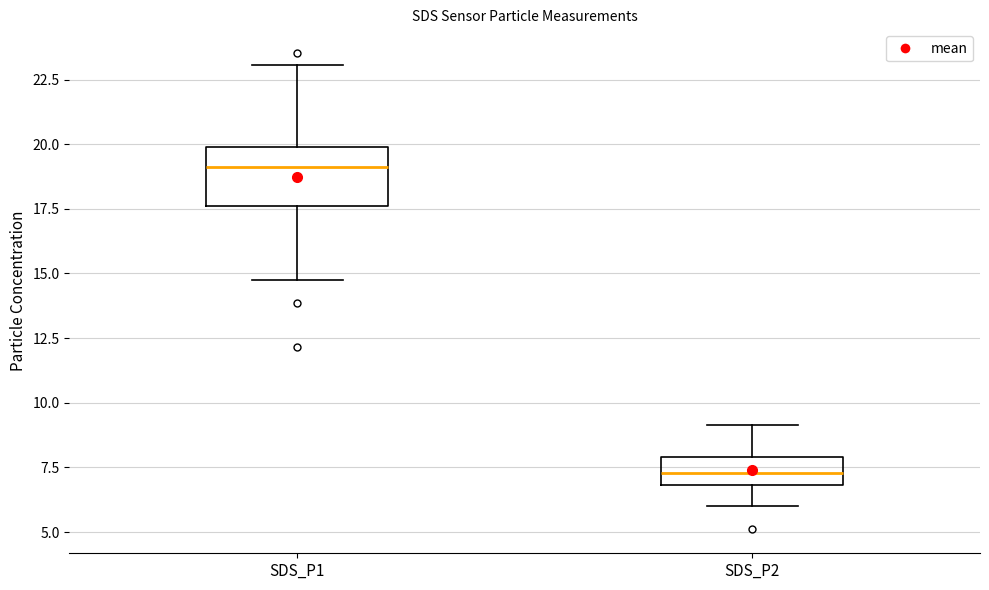

Reading left to right, read every box against the y-axis: the position of its median line, the range the box covers, and the ends of its whiskers. The values are not printed on the chart, so give them approximately, as read against the axis.

SDS_P1: median 19.0, box 17.5 to 20.0, whiskers 15.0 to 23.0
SDS_P2: median 7.5, box 7.0 to 8.0, whiskers 6.0 to 9.0